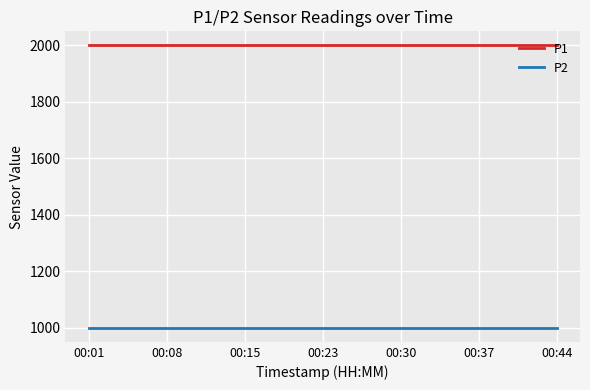

What is the maximum value for P2?

999.9